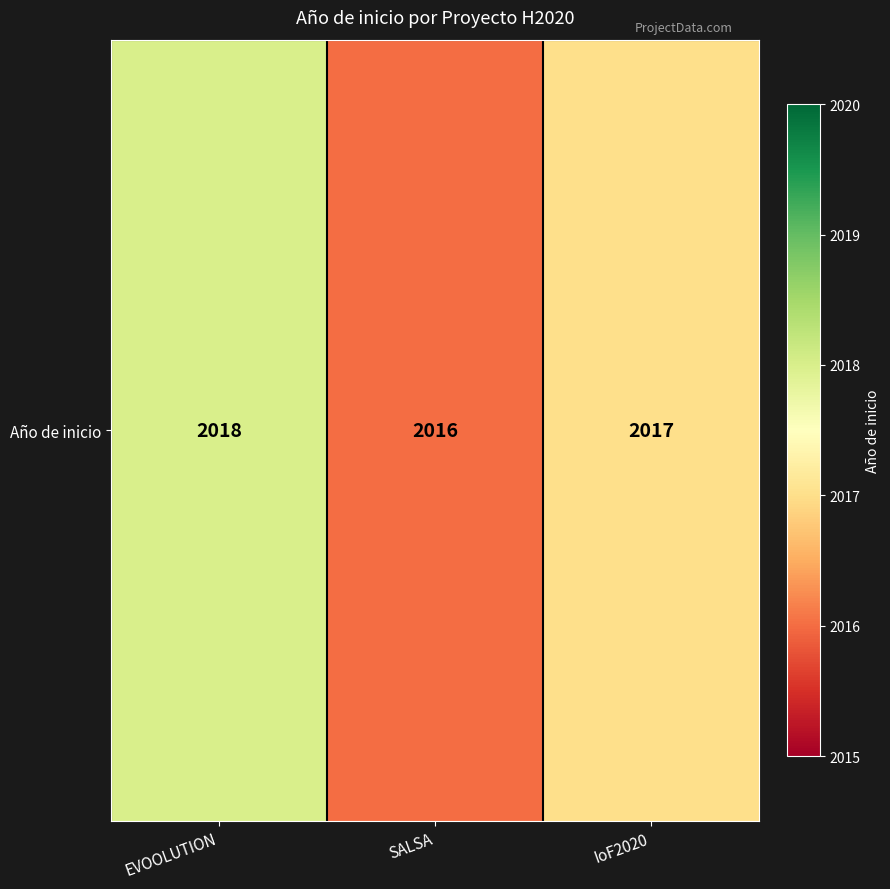

Rank the categories by value from lowest to highest.

SALSA, IoF2020, EVOOLUTION